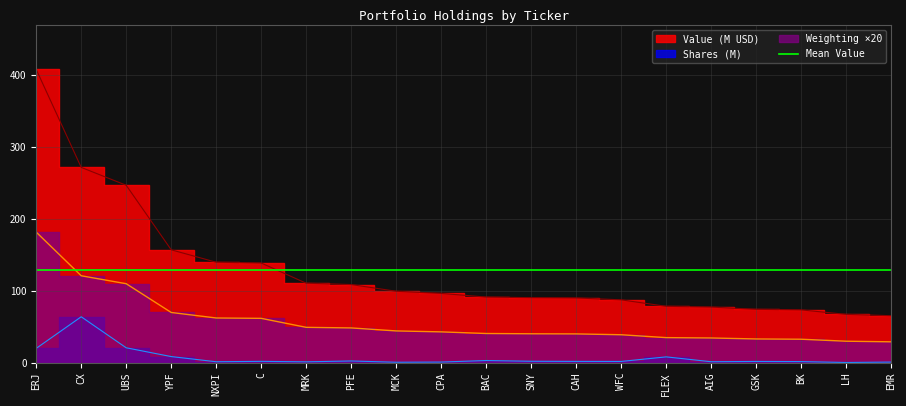

The value of Value at UBS is 246.4. True or false?

True